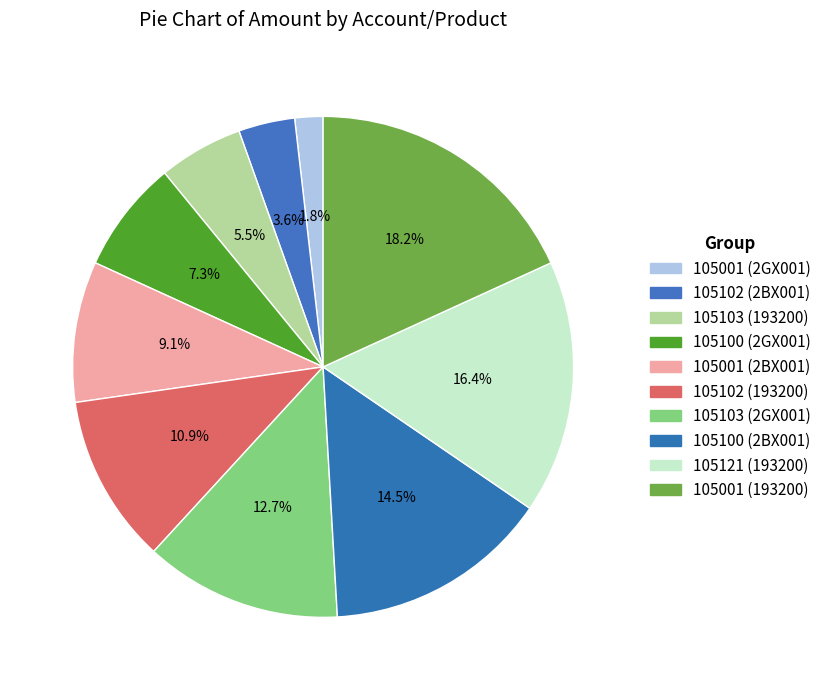

How many slices are in this pie chart?

10